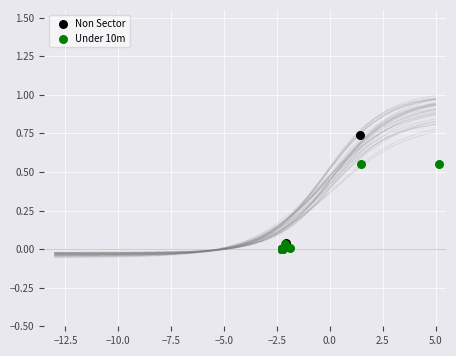

Which series has the widest spread of Y values?

Non Sector